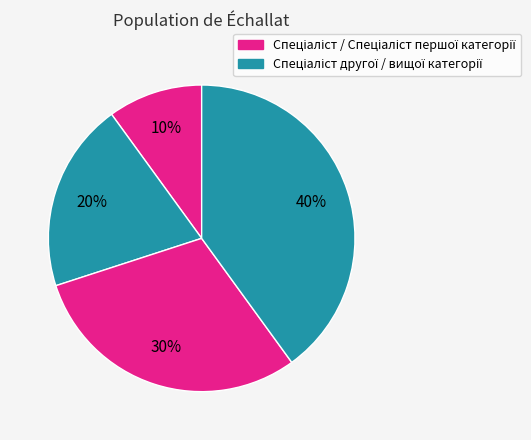

Which category has the smallest portion of the pie?

Спеціаліст